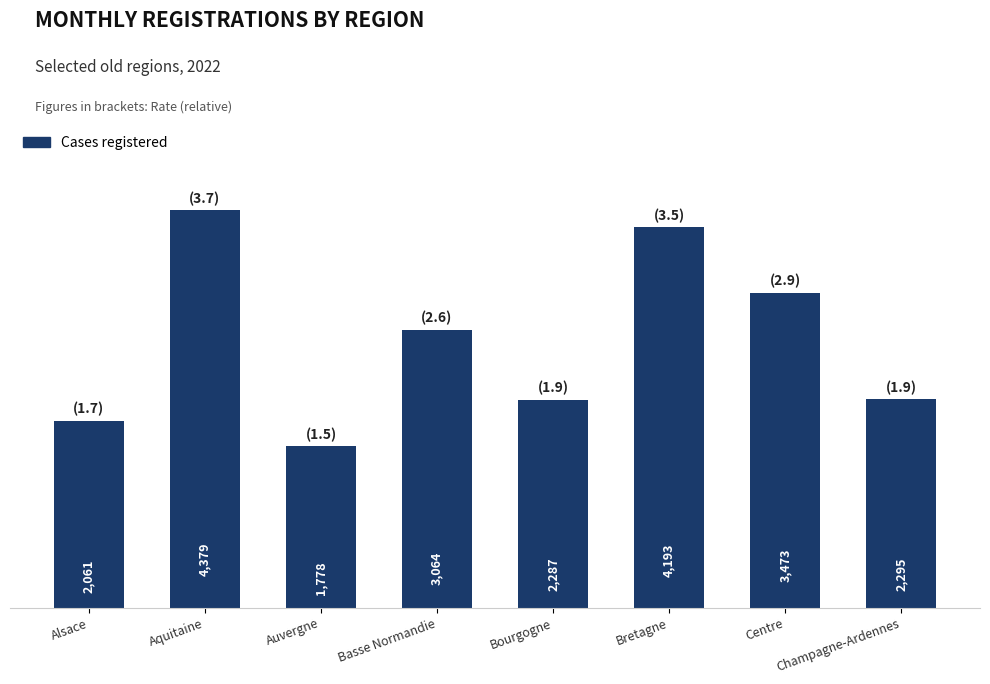

What is the label of the 7th bar from the left?

Centre